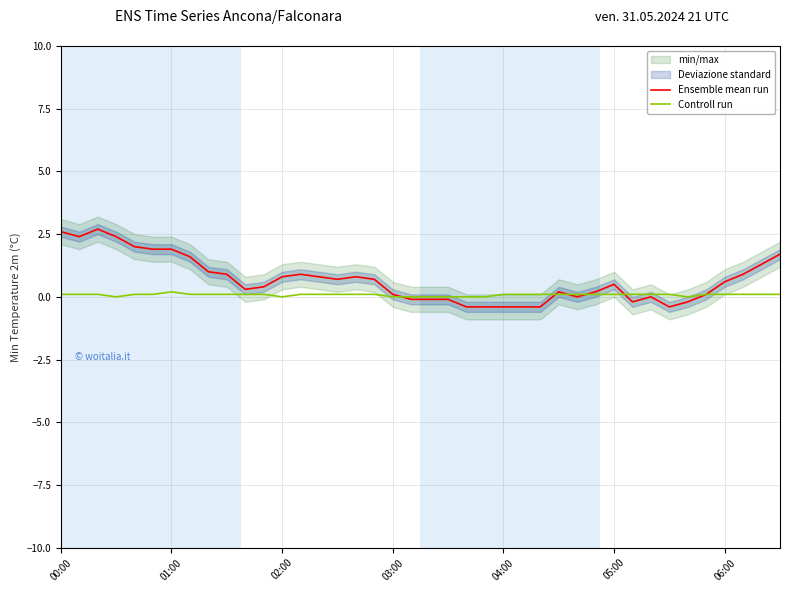

How many data points in Ensemble mean run are above 0?

27